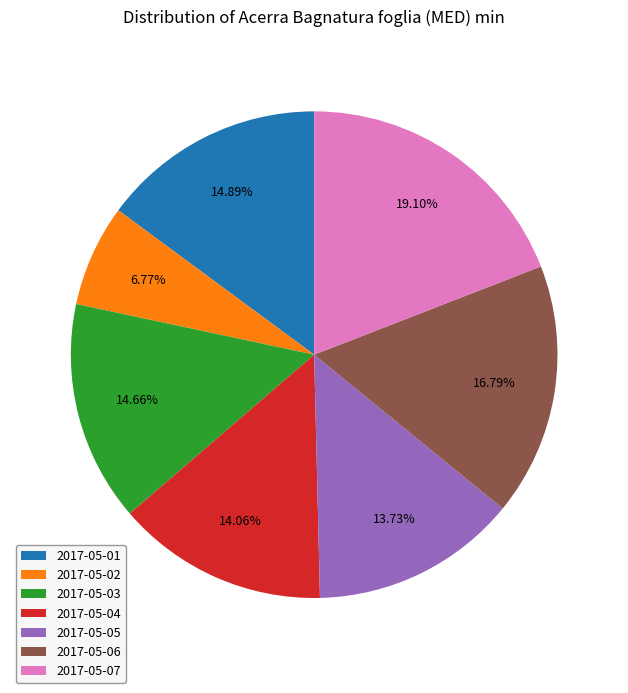

What percentage is the 2017-05-05 slice, to the nearest percent?

14%